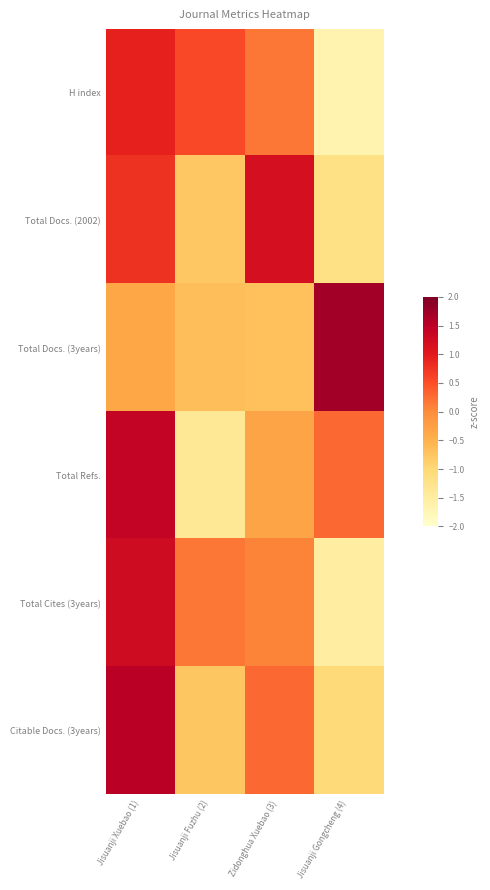

Which category has the lowest value across all series?

Jisuanji Gongcheng (4)